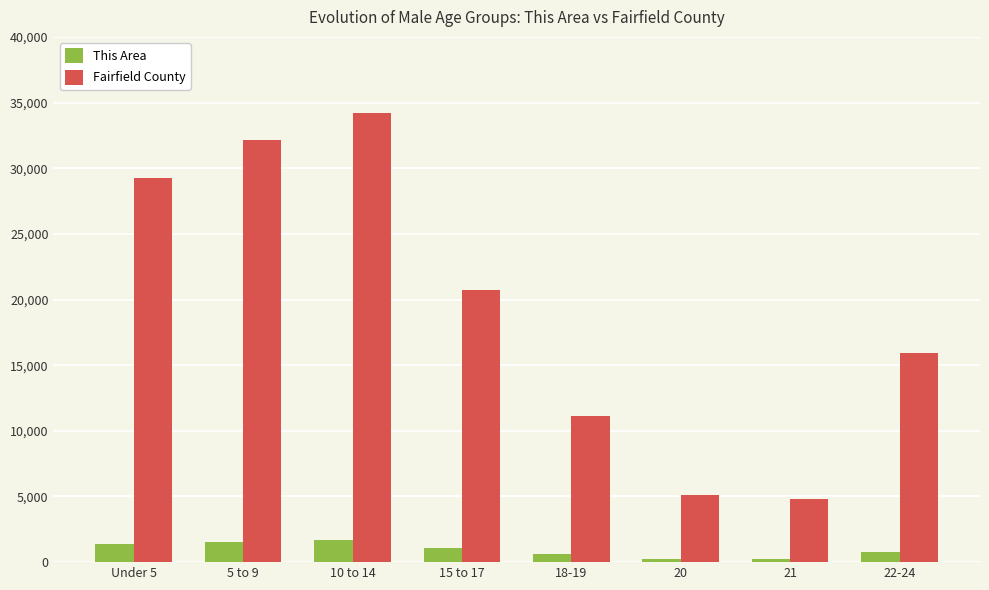

The This Area series shows 229 at 21. True or false?

True